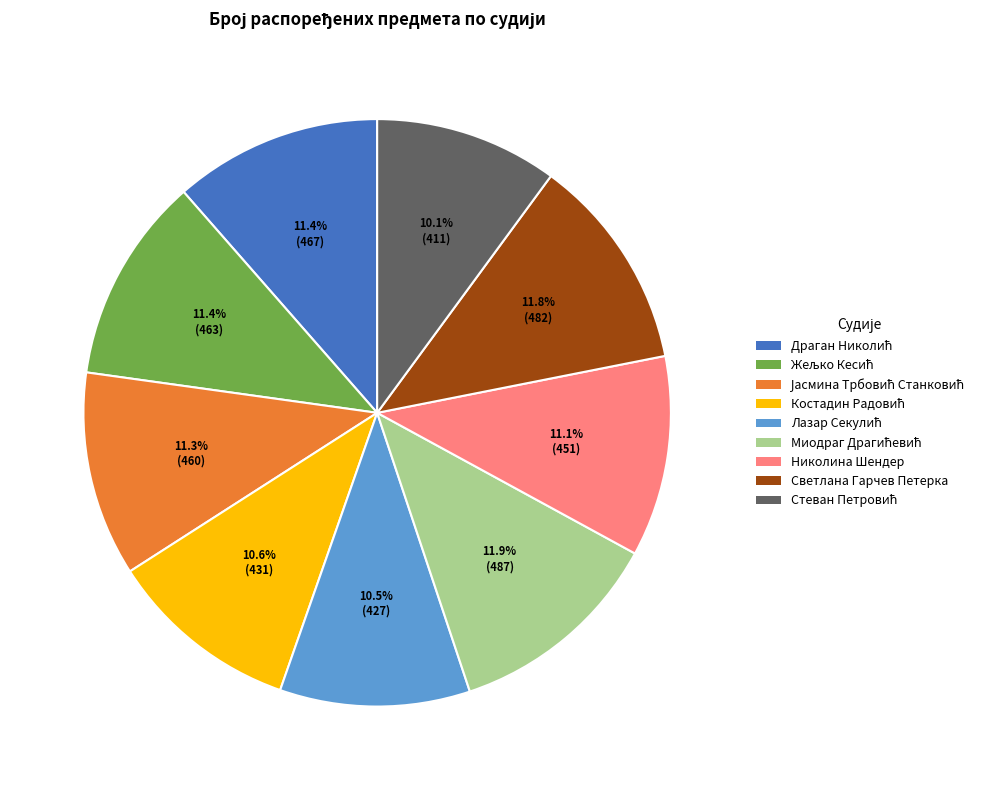

Does Светлана Гарчев Петерка account for over 50% of the chart?

No